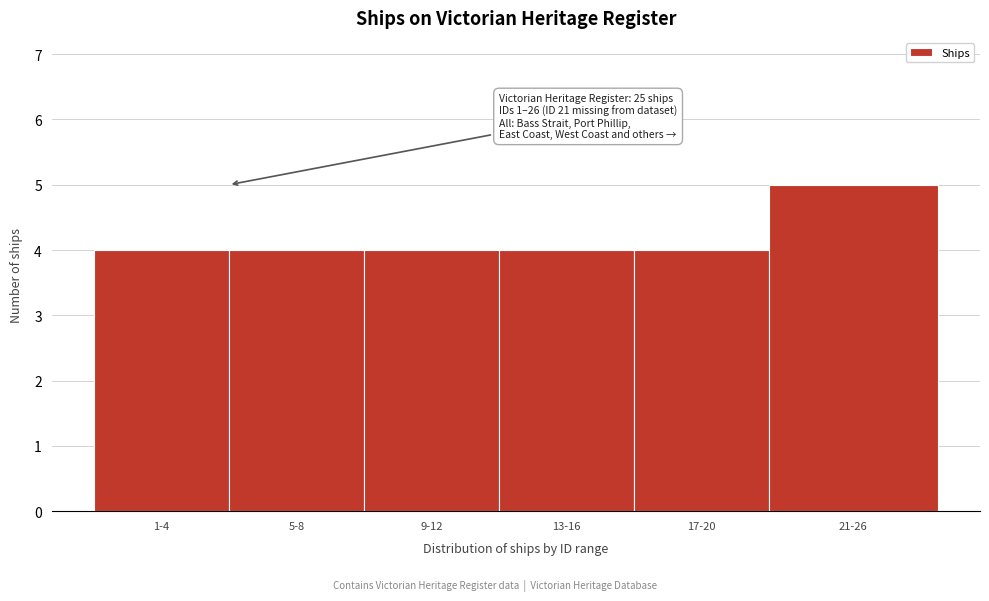

Reading left to right, what are all the values shown in this chart?

4	4	4	4	4	5